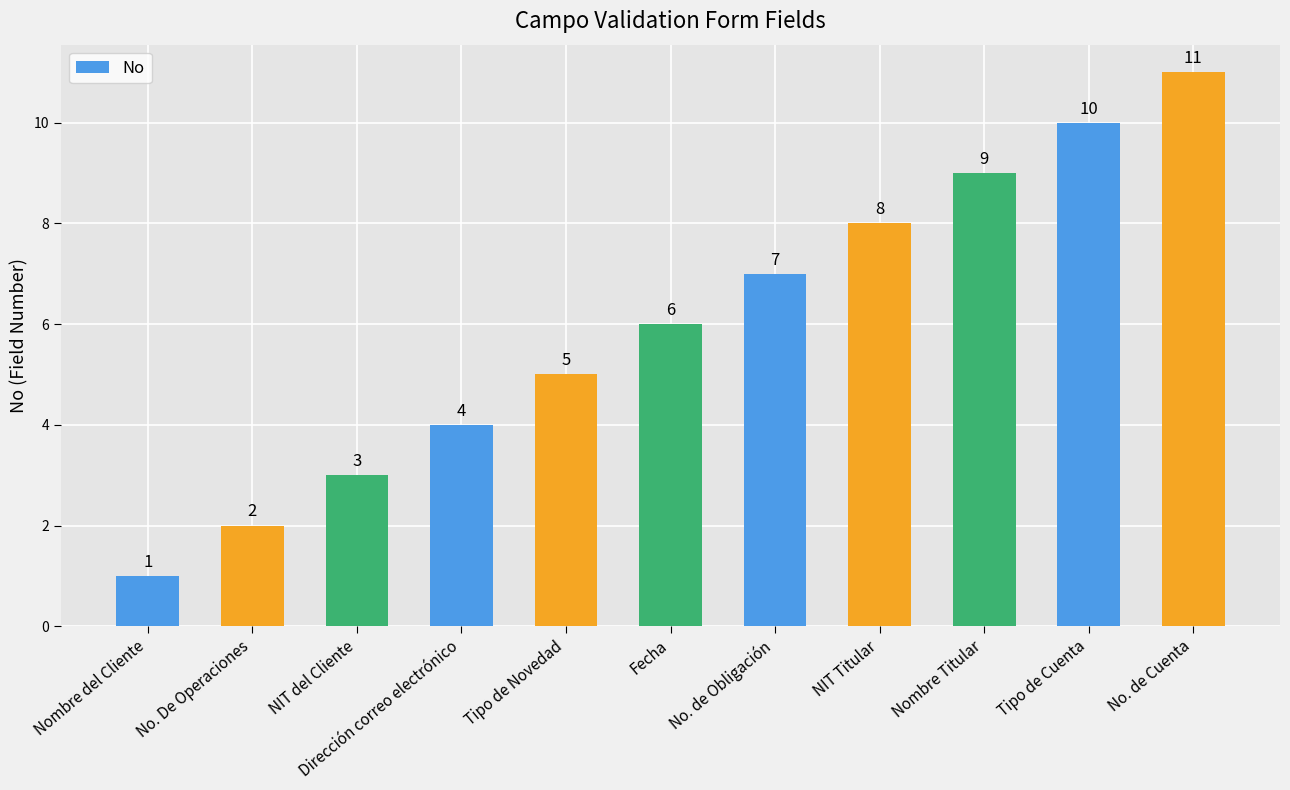

Reading right to left, extract all data points from this chart.

No. de Cuenta=11	Tipo de Cuenta=10	Nombre Titular=9	NIT Titular=8	No. de Obligación=7	Fecha=6	Tipo de Novedad=5	Dirección correo electrónico=4	NIT del Cliente=3	No. De Operaciones=2	Nombre del Cliente=1